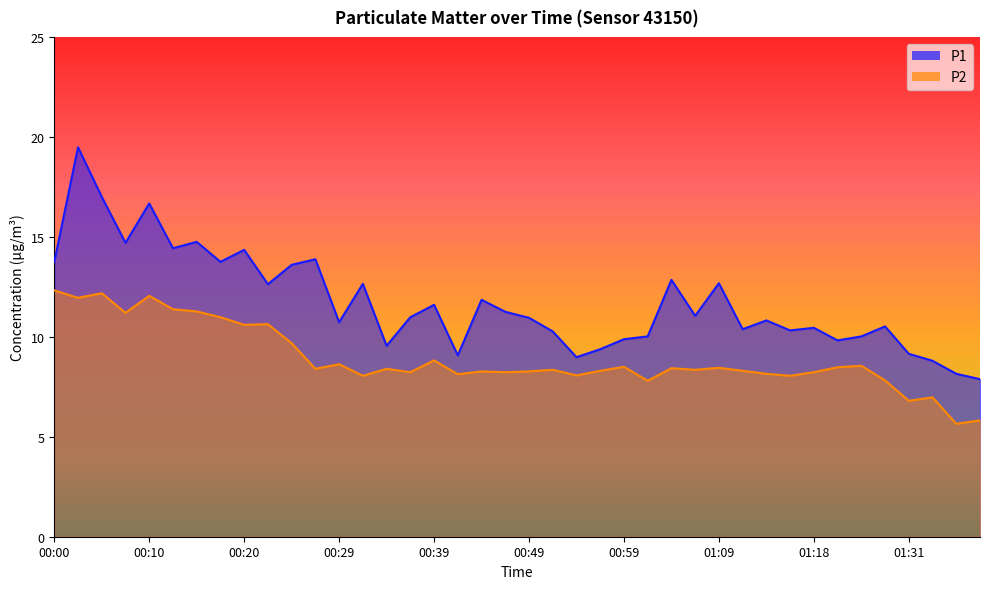

Which category has the highest value across all series?

00:03